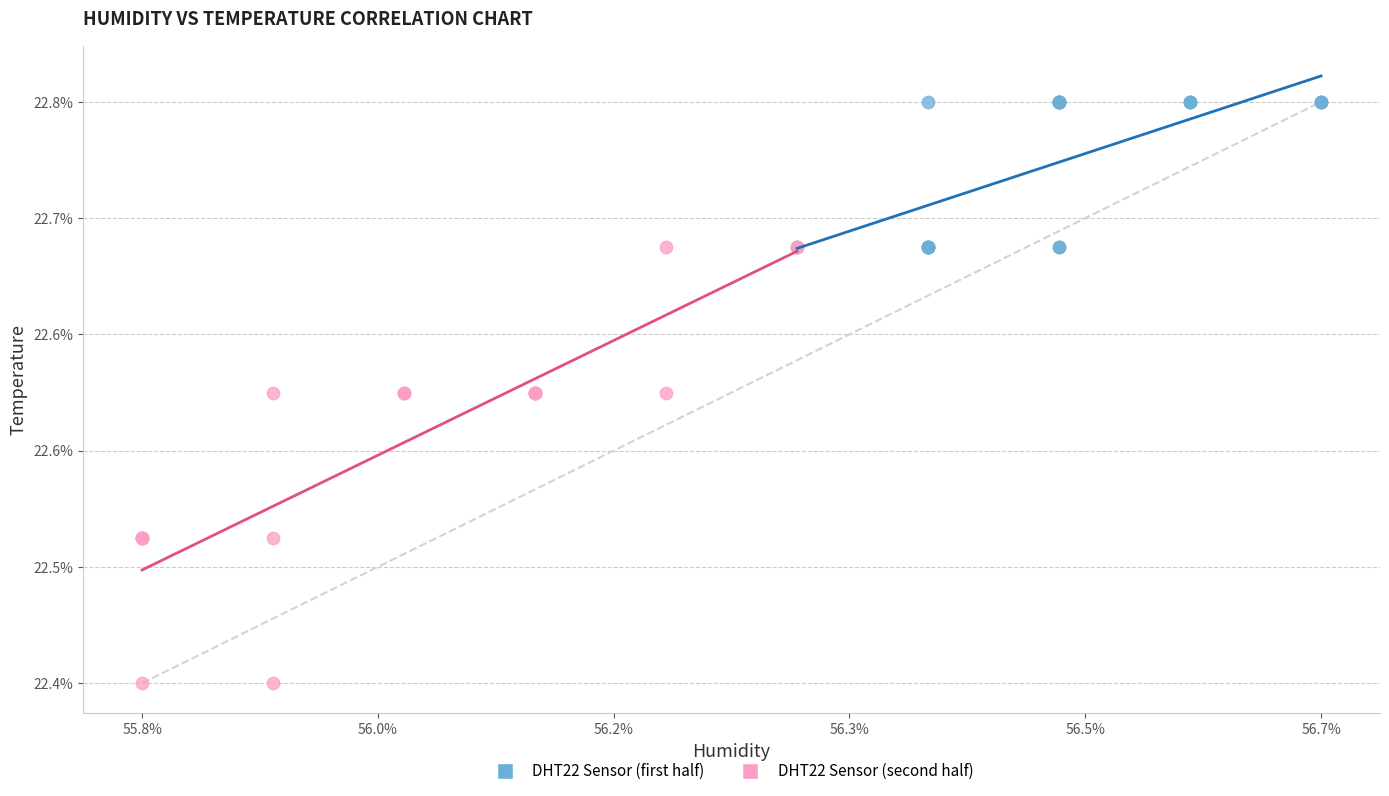

Which series contains the lowest Y value?

DHT22 Sensor (second half)